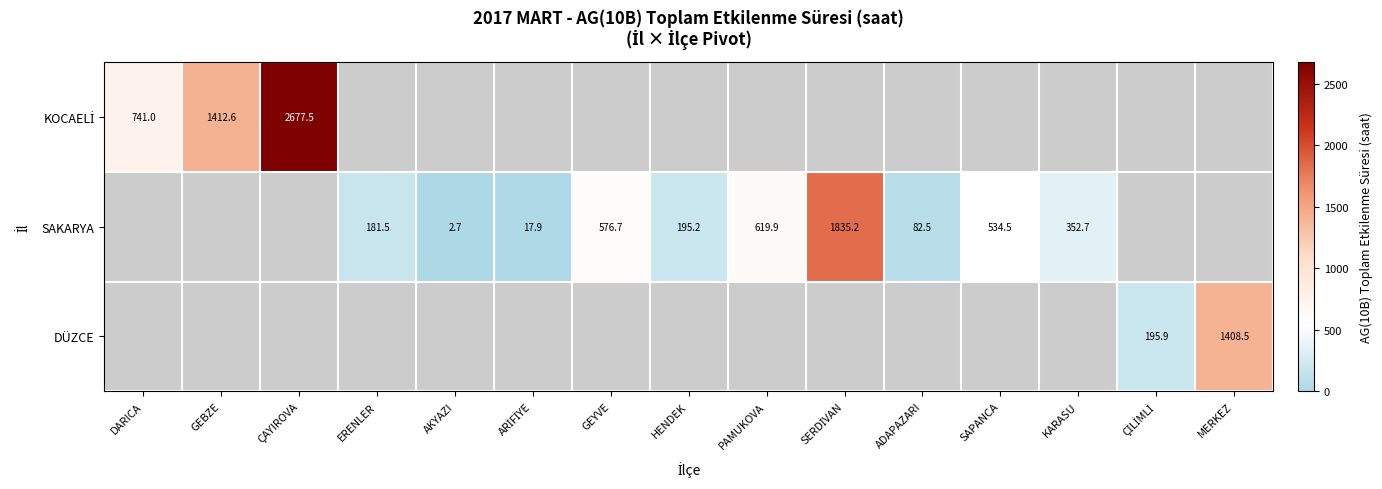

The SAKARYA series shows 576.7 at GEYVE. True or false?

True